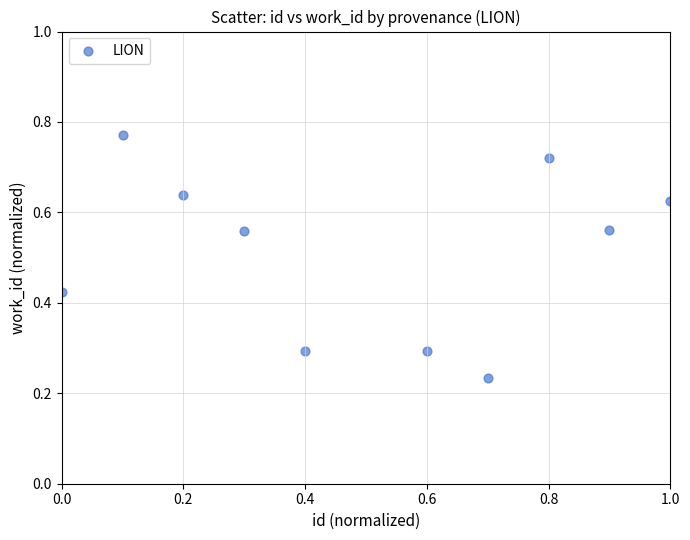

What is the range of Y values (max minus min)?

0.5